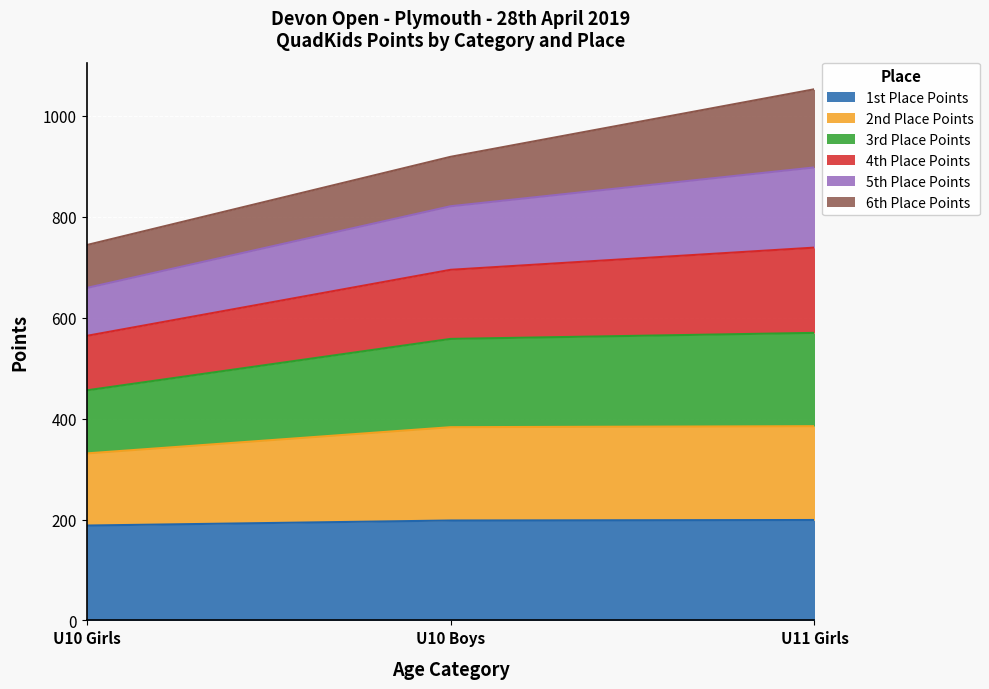

What is the highest value of the 1st Place Points series?

199